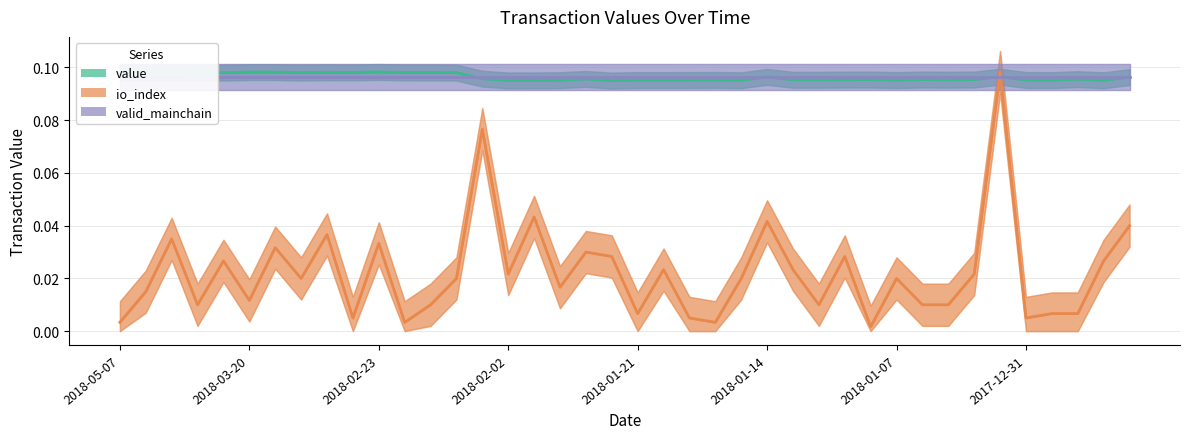

Is the value of value at 2018-02-02 greater than the value of io_index at 36?

Yes